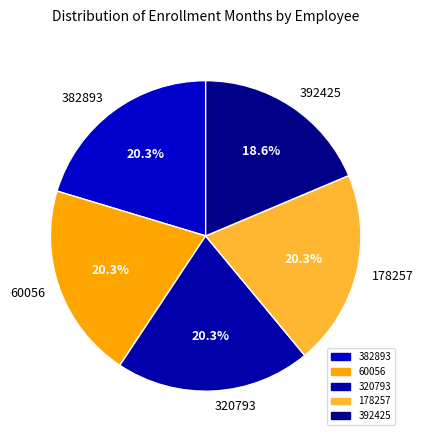

True or false: 60056 accounts for 12% of the total.

False